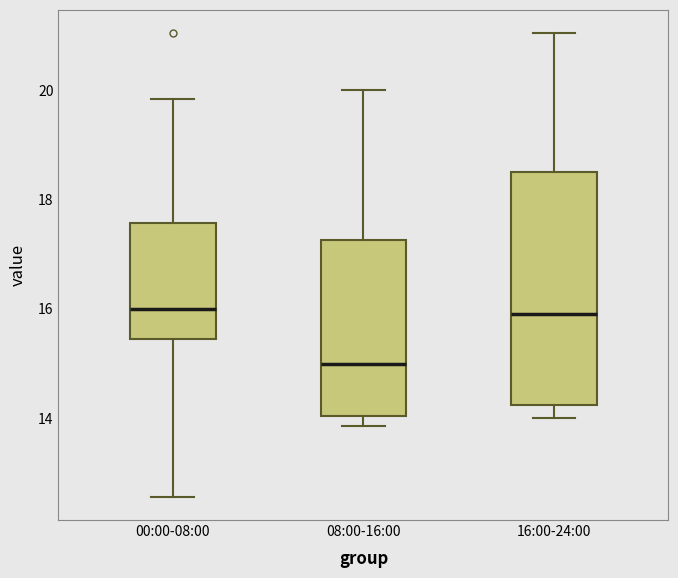

Which box's median line is the lowest?

08:00-16:00